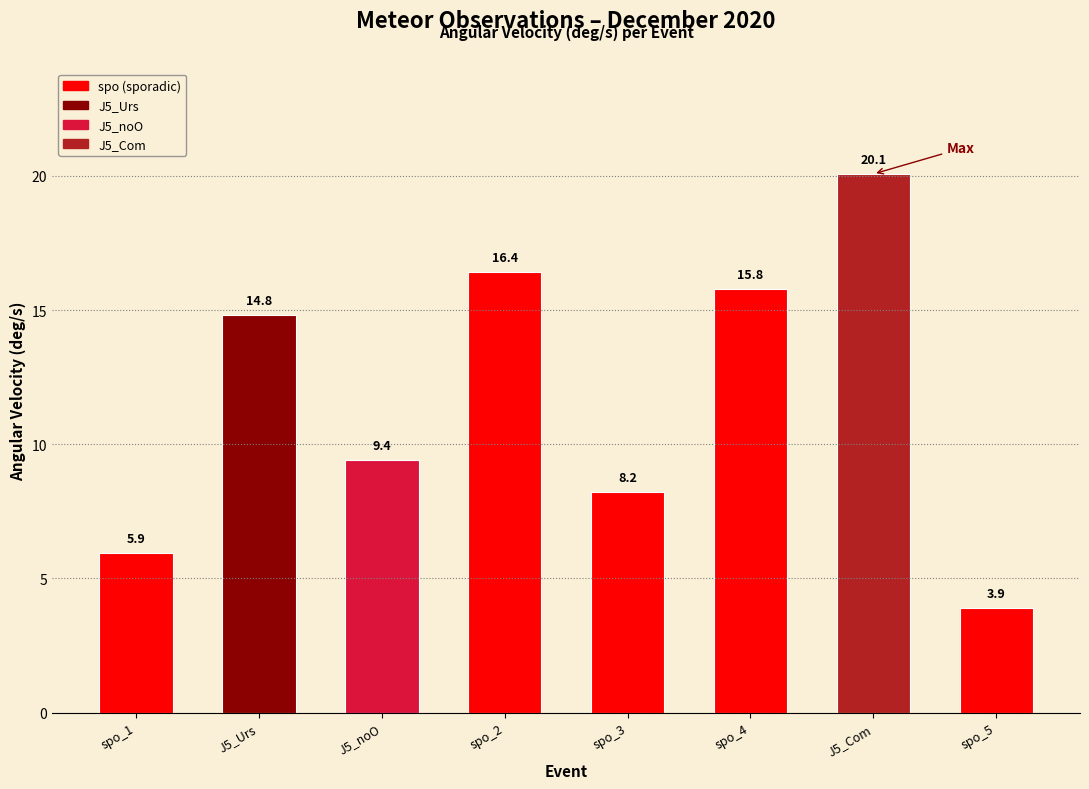

What is the label of the 8th bar from the left?

spo_5